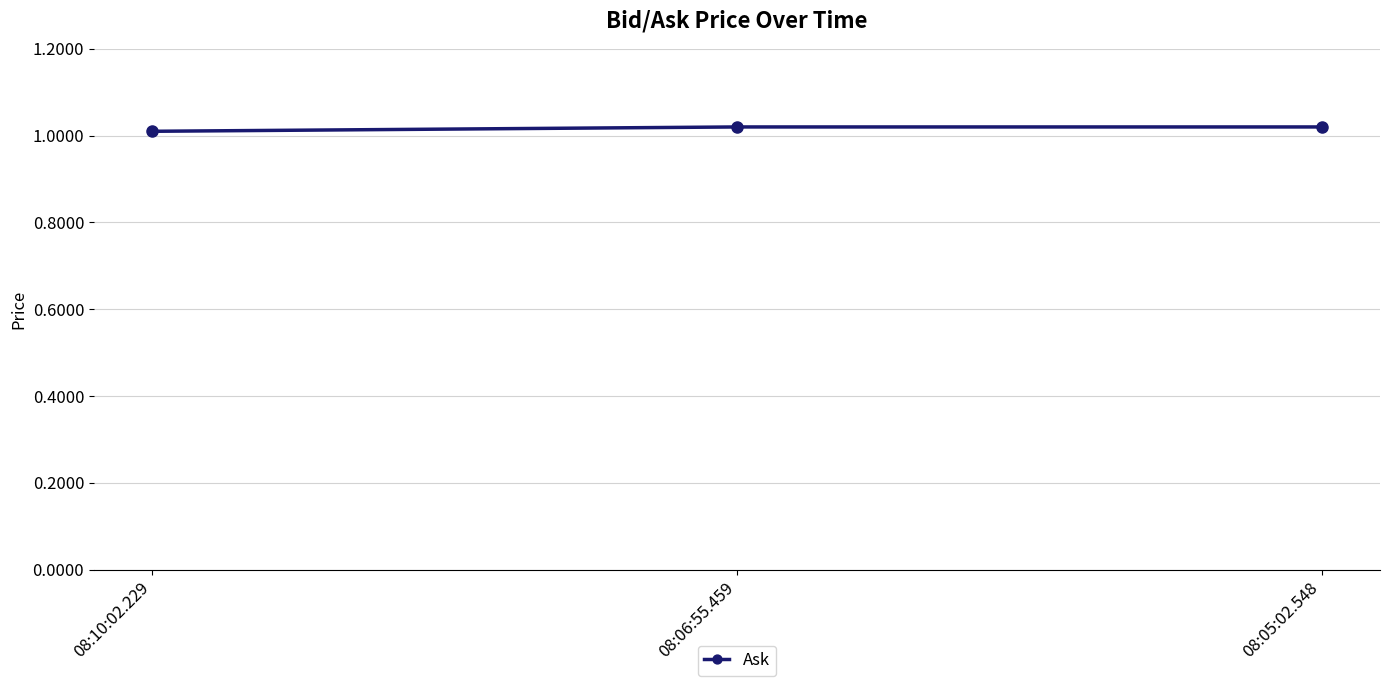

Count the values in the range 1 to 2.

3